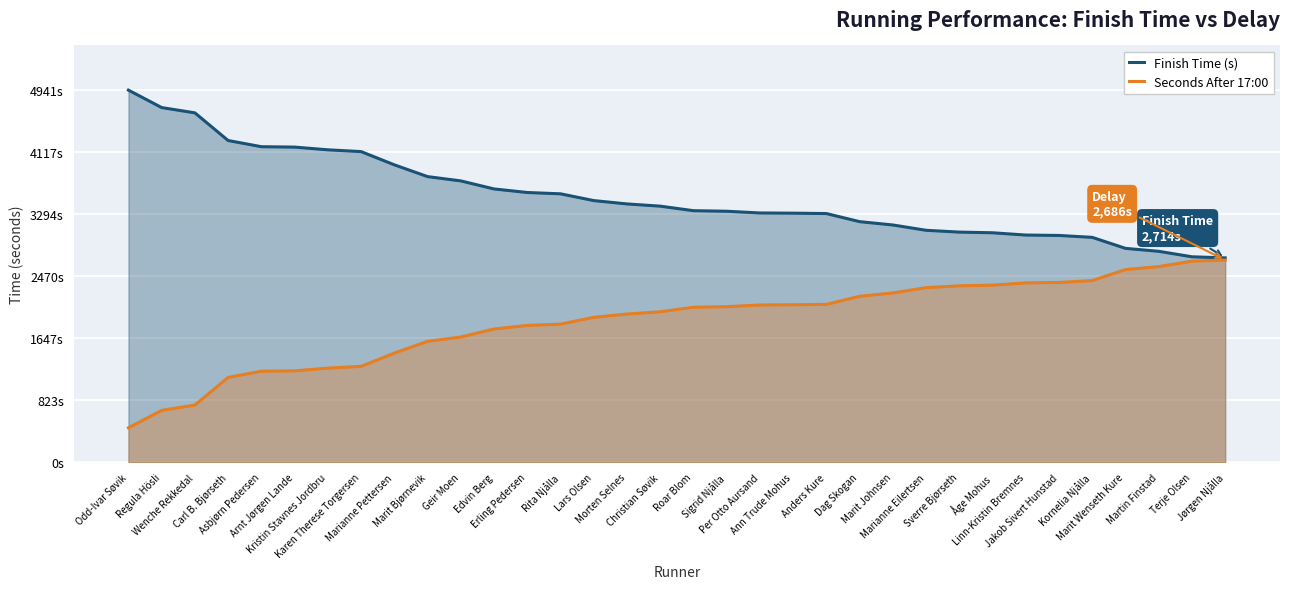

List the labels in order of Finish Time (s) value, largest first.

Odd-Ivar Søvik, Regula Hösli, Wenche Rekkedal, Carl B. Bjørseth, Asbjørn Pedersen, Arnt Jørgen Lande, Kristin Stavnes Jordbru, Karen Therese Torgersen, Marianne Pettersen, Marit Bjørnevik, Geir Moen, Edvin Berg, Erling Pedersen, Rita Njålla, Lars Olsen, Morten Selnes, Christian Søvik, Roar Blom, Sigrid Njålla, Per Otto Aursand, Ann Trude Mohus, Anders Kure, Dag Skogan, Marit Johnsen, Marianne Eilertsen, Sverre Bjørseth, Åge Mohus, Linn-Kristin Bremnes, Jakob Sivert Hunstad, Kornelia Njålla, Marit Wenseth Kure, Martin Finstad, Terje Olsen, Jørgen Njålla